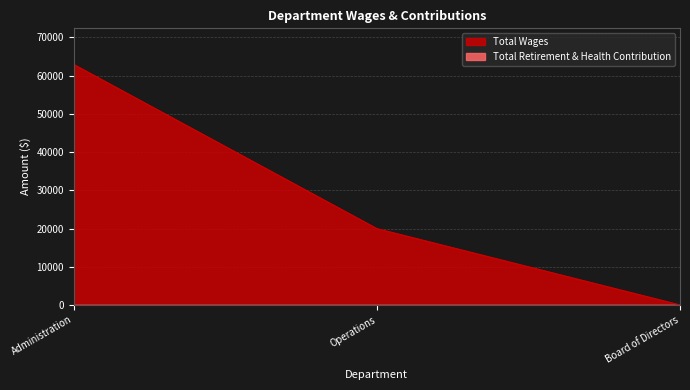

The value at Administration is 62943. True or false?

True